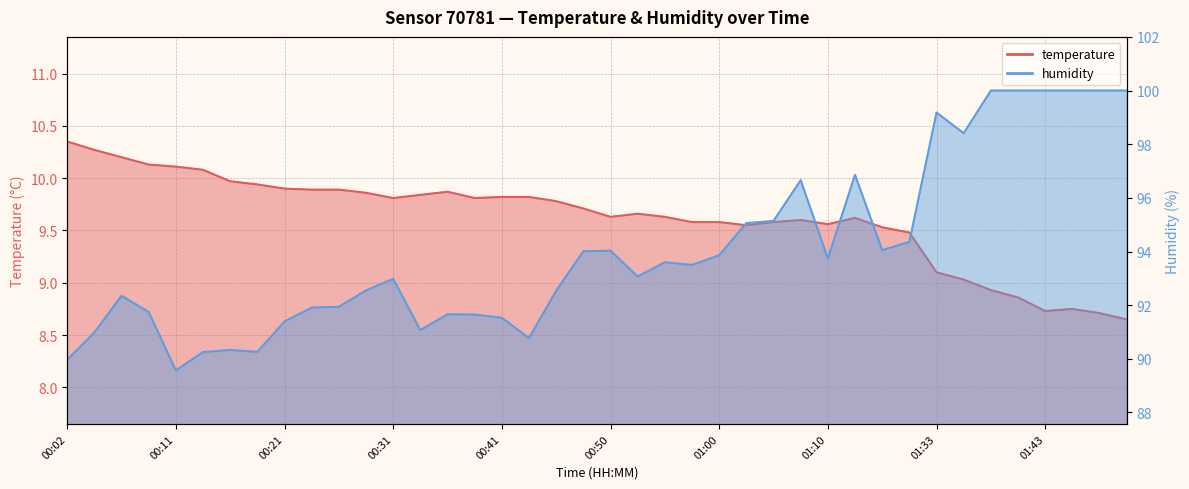

What is the difference between the highest and lowest values at 00:58?

83.9